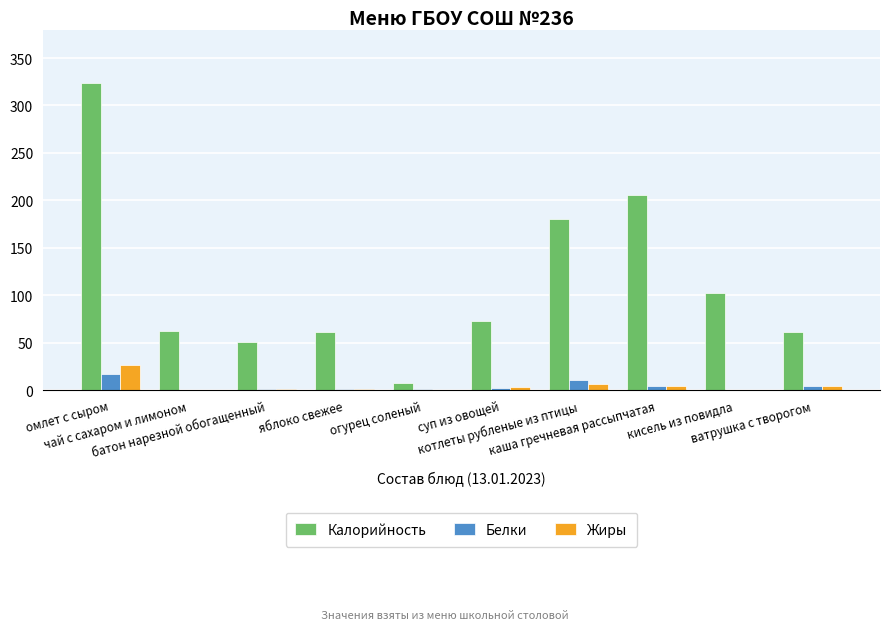

Which series has the largest total across all categories?

Калорийность